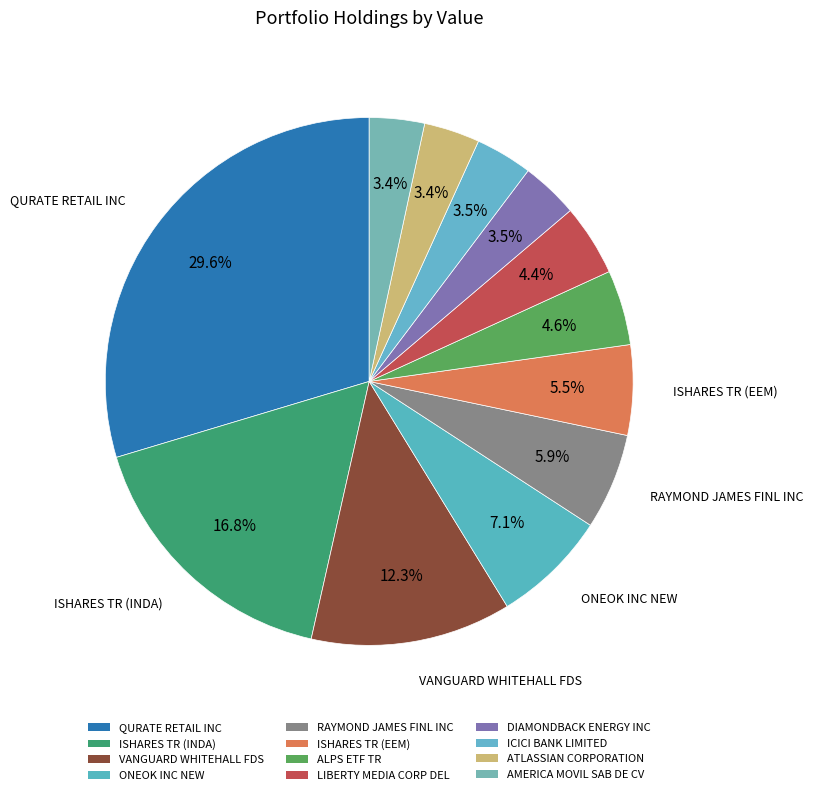

How many segments does this pie chart have?

12